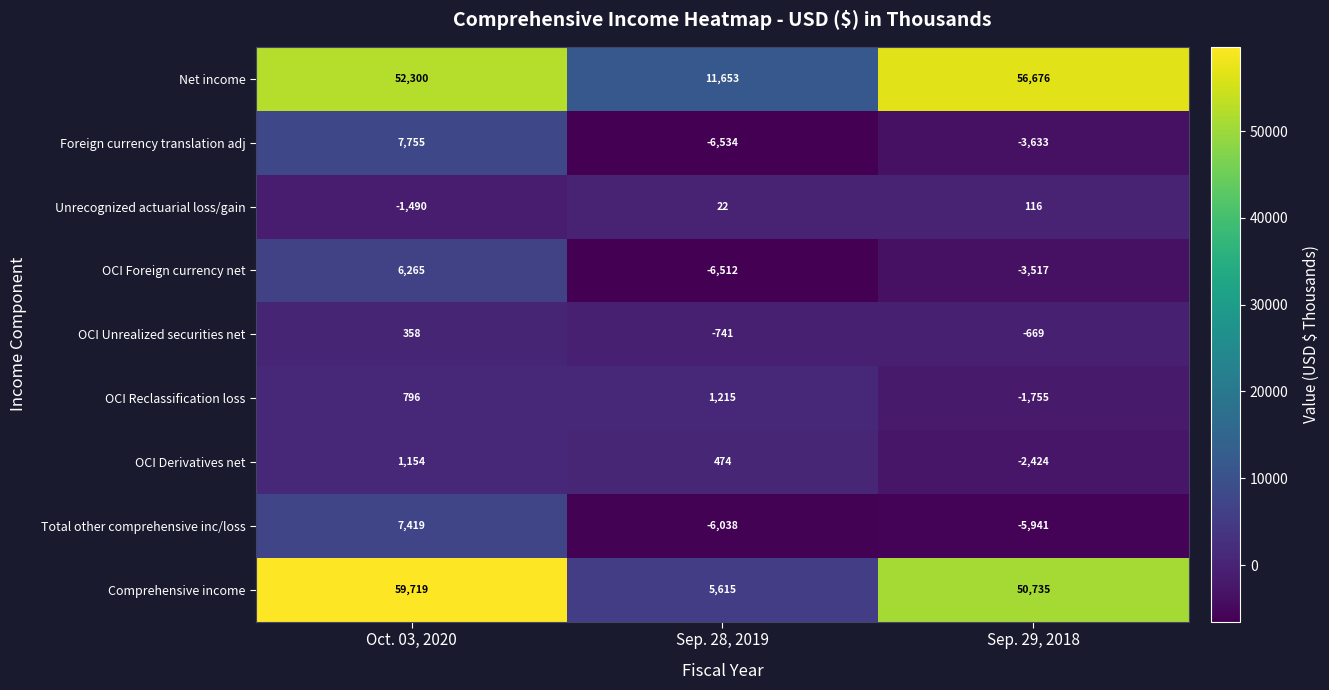

What is the sum of the Comprehensive income values at Sep. 28, 2019 and Sep. 29, 2018?

56350